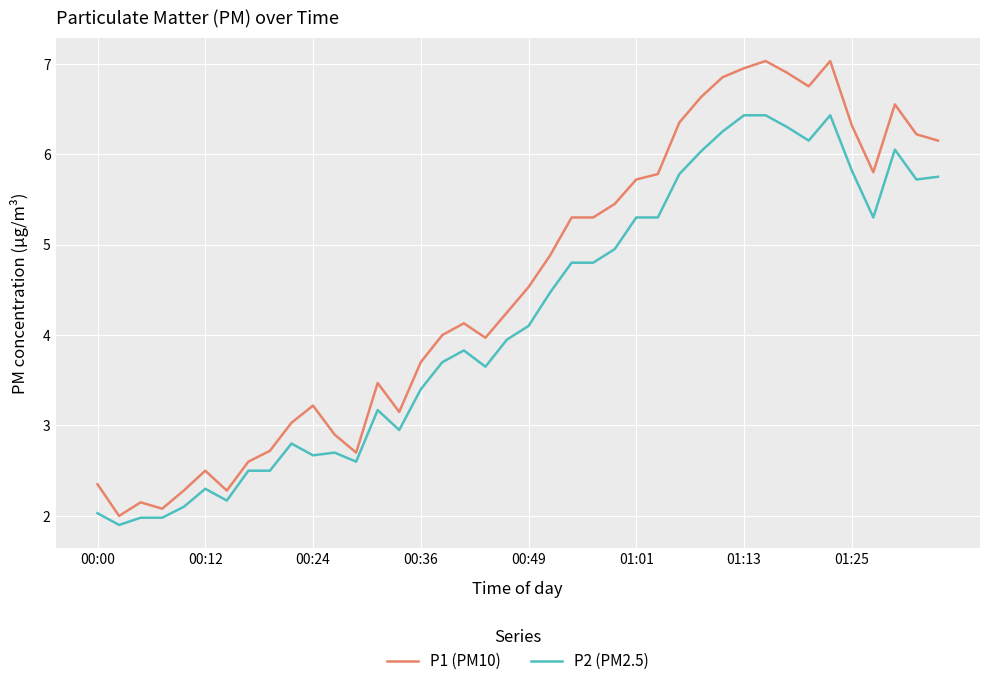

Which series has the largest total across all categories?

P1 (PM10)